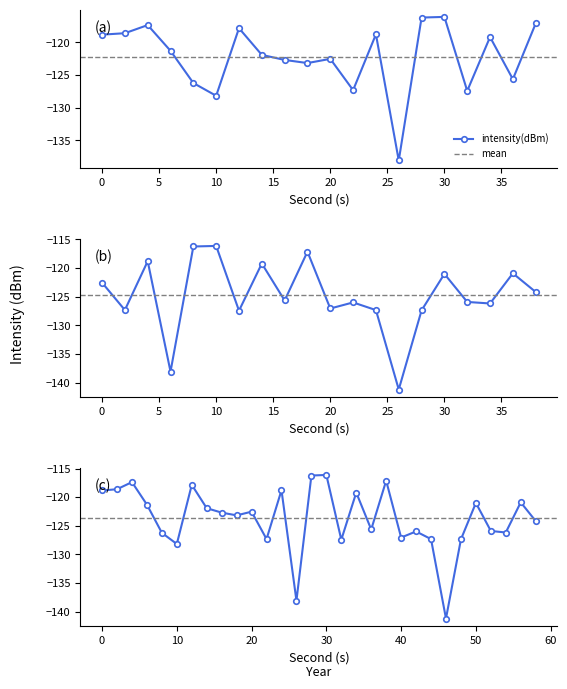

How many interior local valleys (lower than both neighbors) does the data have?

6